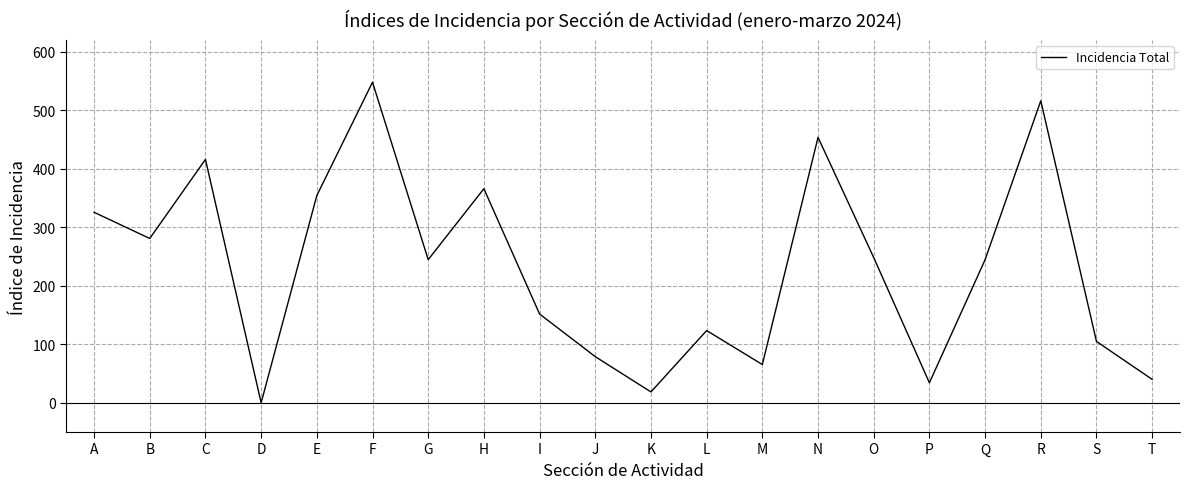

What is the difference between the values at G and R?

271.6